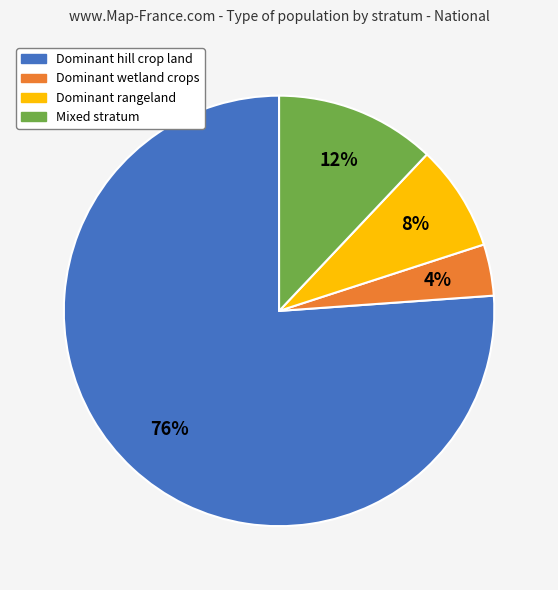

Is Dominant hill crop land the majority of the pie?

Yes